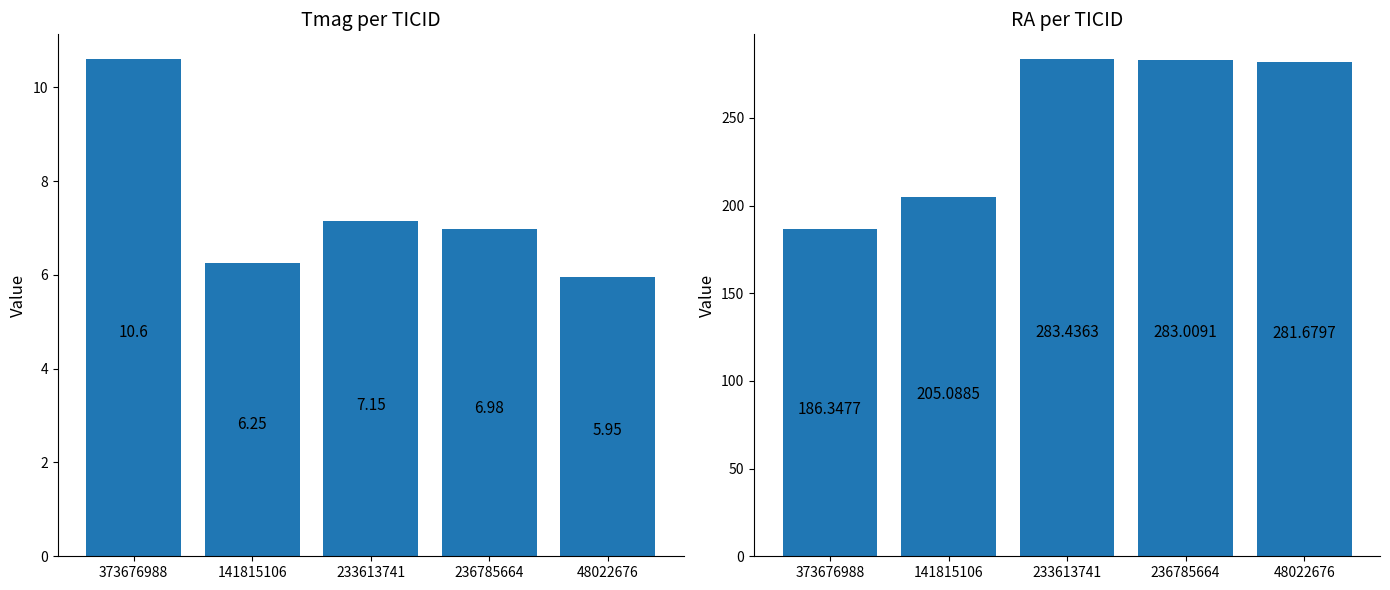

Are the bars grouped side by side (vs. stacked)?

Yes